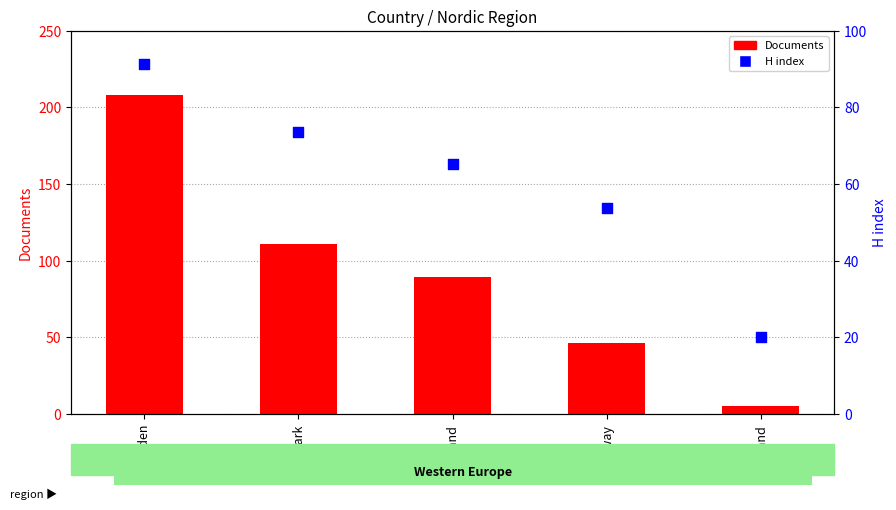

What are all the series names shown in the legend?

Documents, H index